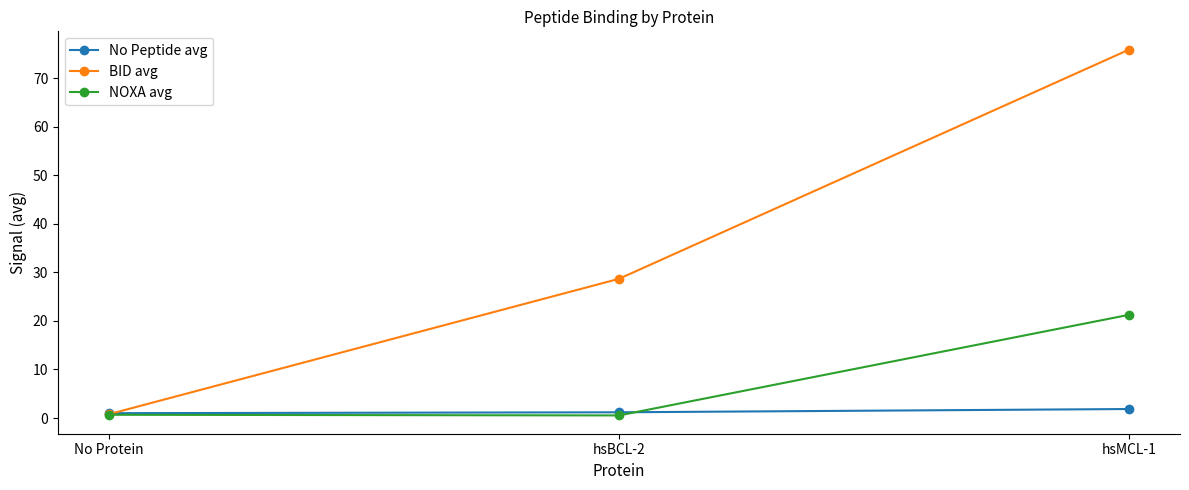

Where is BID avg nearest to the value 38?

hsBCL-2